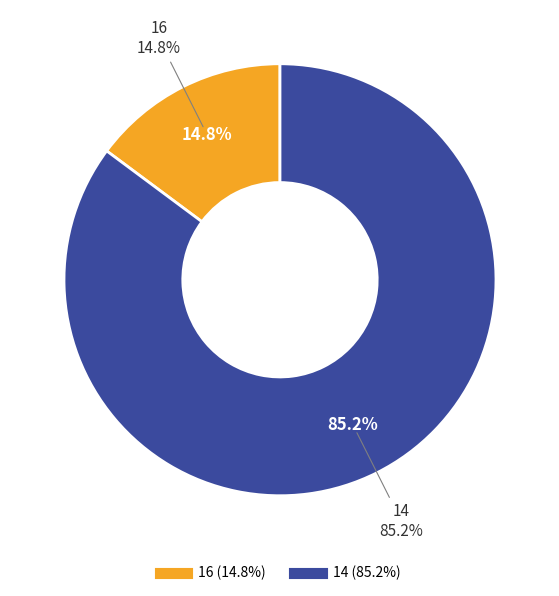

Which category has the biggest portion of the pie?

14